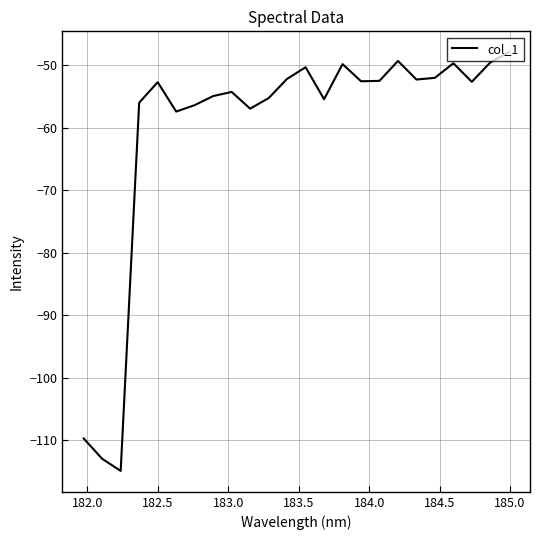

What is the difference between the second highest and minimum values?

65.6